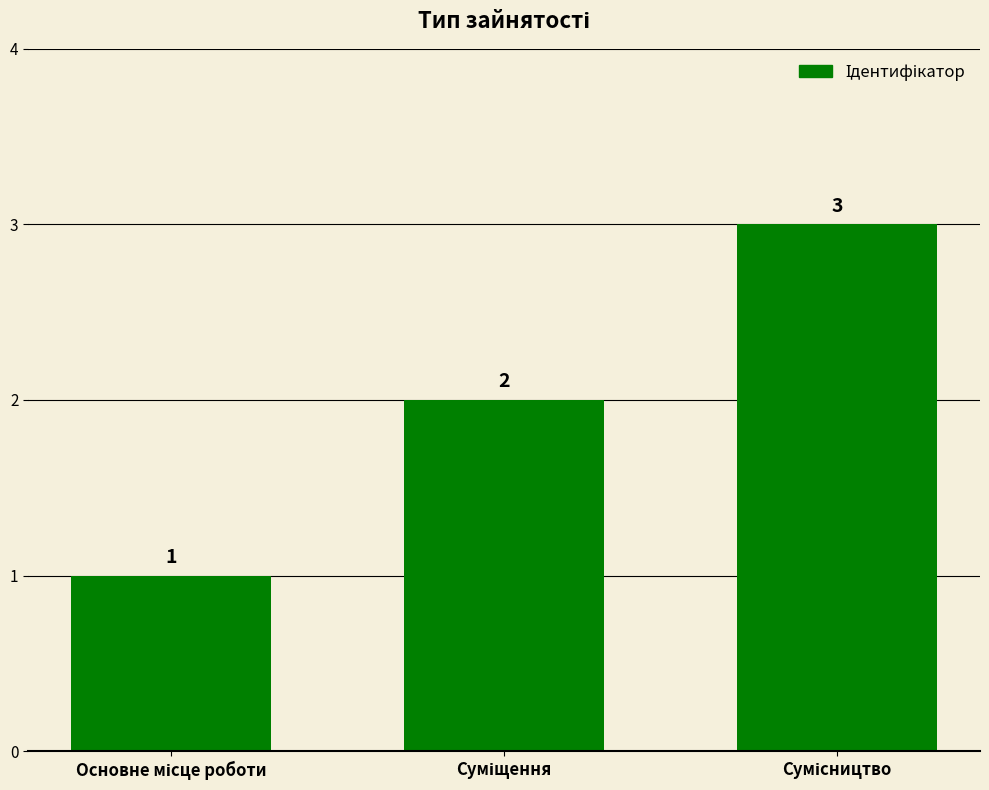

How many values are between 1 and 3?

3